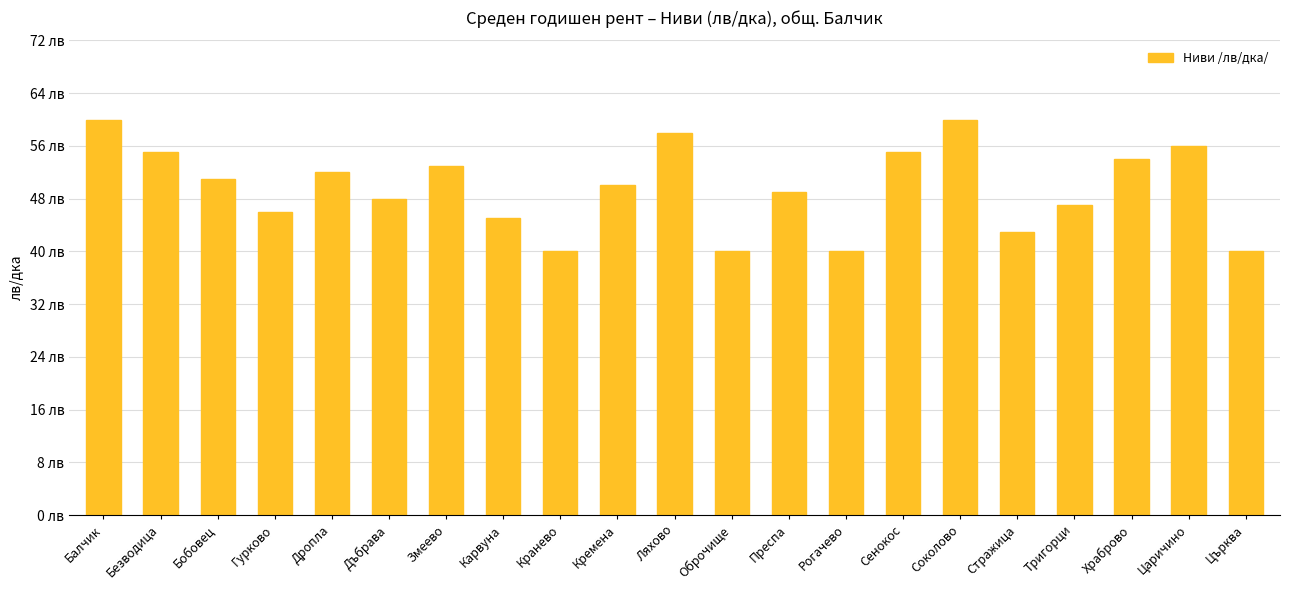

What is the ratio of the value at Кремена to the value at Змеево?

0.9